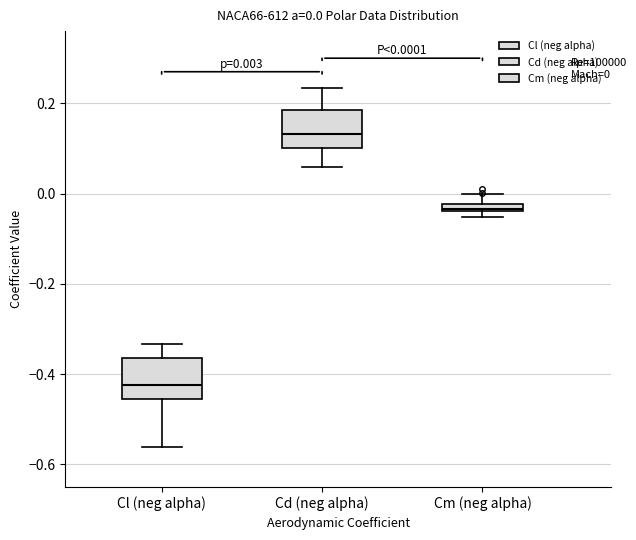

Which box has the lowest median line?

Cl (neg alpha)